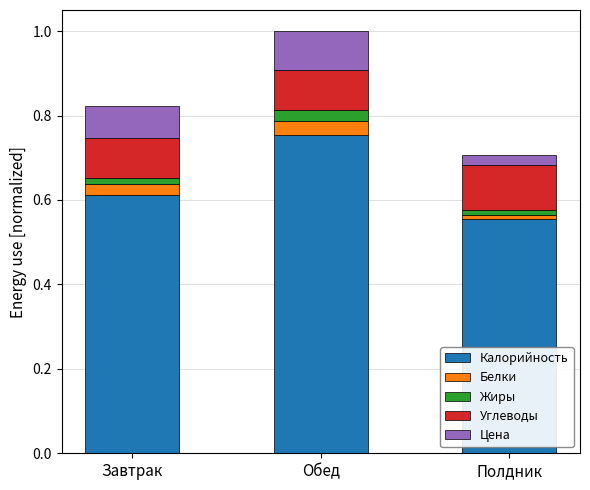

At which category is the sum across all series the highest?

Обед